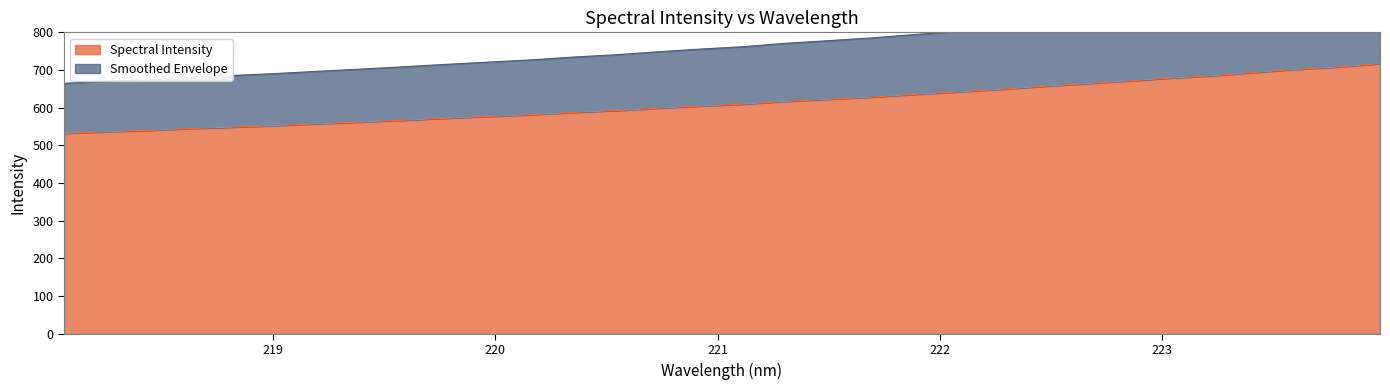

Is it true that the value at 219.3979 is 702.5?

True